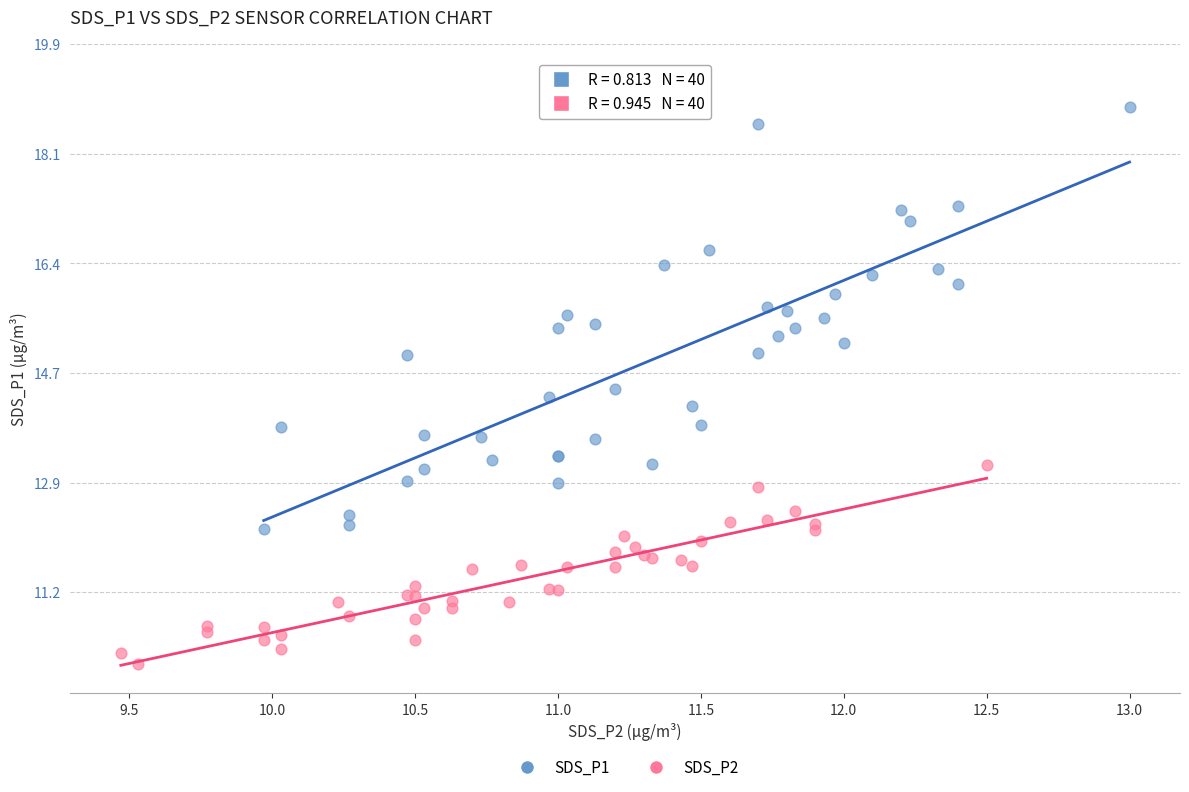

Which series contains the highest Y value?

SDS_P1